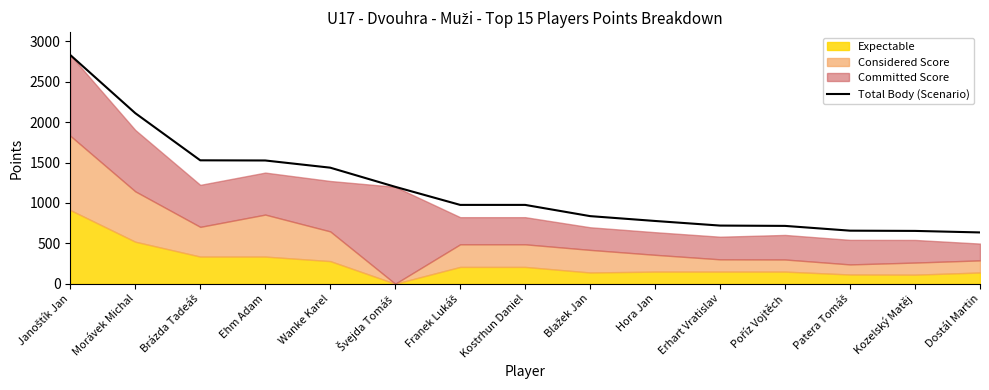

Rank the categories by value from lowest to highest.

Dostál Martin, Kozelský Matěj, Patera Tomáš, Poříz Vojtěch, Erhart Vratislav, Hora Jan, Blažek Jan, Franek Lukáš, Kostrhun Daniel, Švejda Tomáš, Wanke Karel, Ehm Adam, Brázda Tadeáš, Morávek Michal, Janoštík Jan